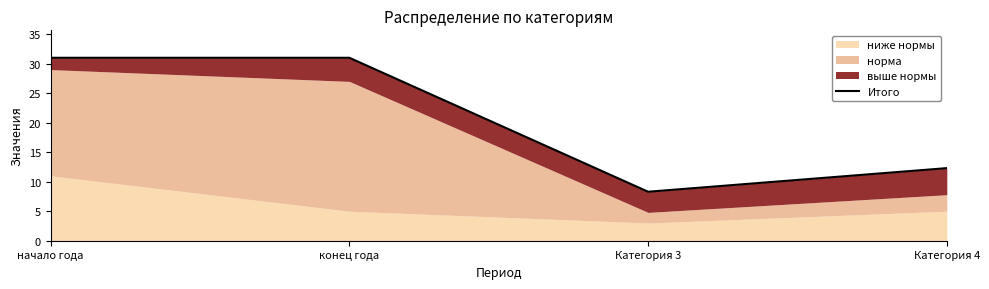

Between конец года and Категория 4, which is larger?

конец года